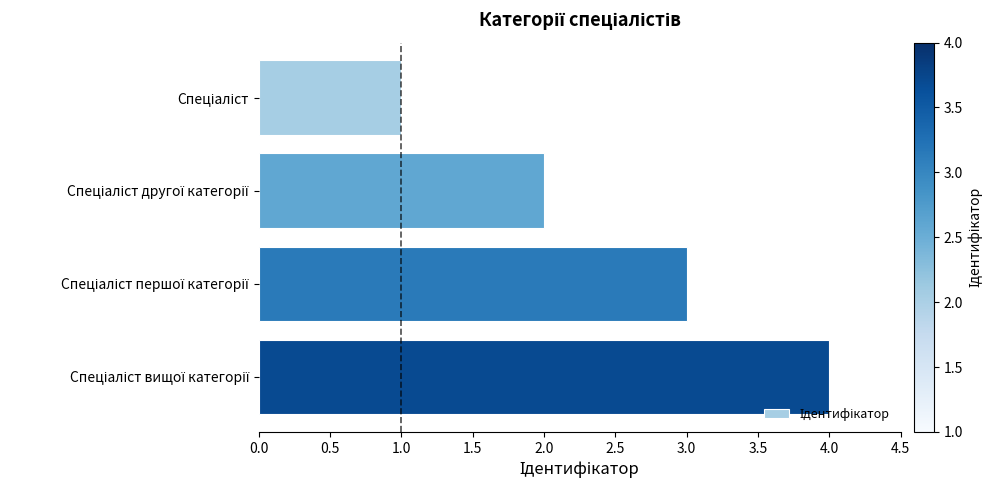

What is the maximum value shown in the chart?

4